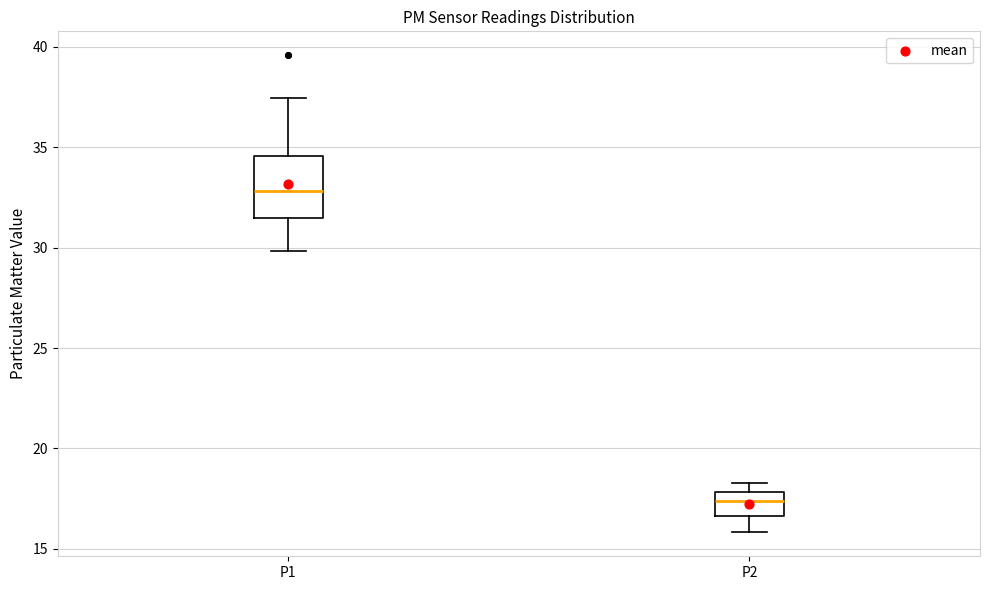

Reading left to right, transcribe this box plot: for each box, give where its median line is, the range the box spans, and where its two whiskers end, as read against the y-axis. The values are not printed on the chart, so give them approximately, as read against the axis.

P1: median 33.0, box 31.5 to 34.5, whiskers 30.0 to 37.5
P2: median 17.5, box 16.5 to 18.0, whiskers 16.0 to 18.5